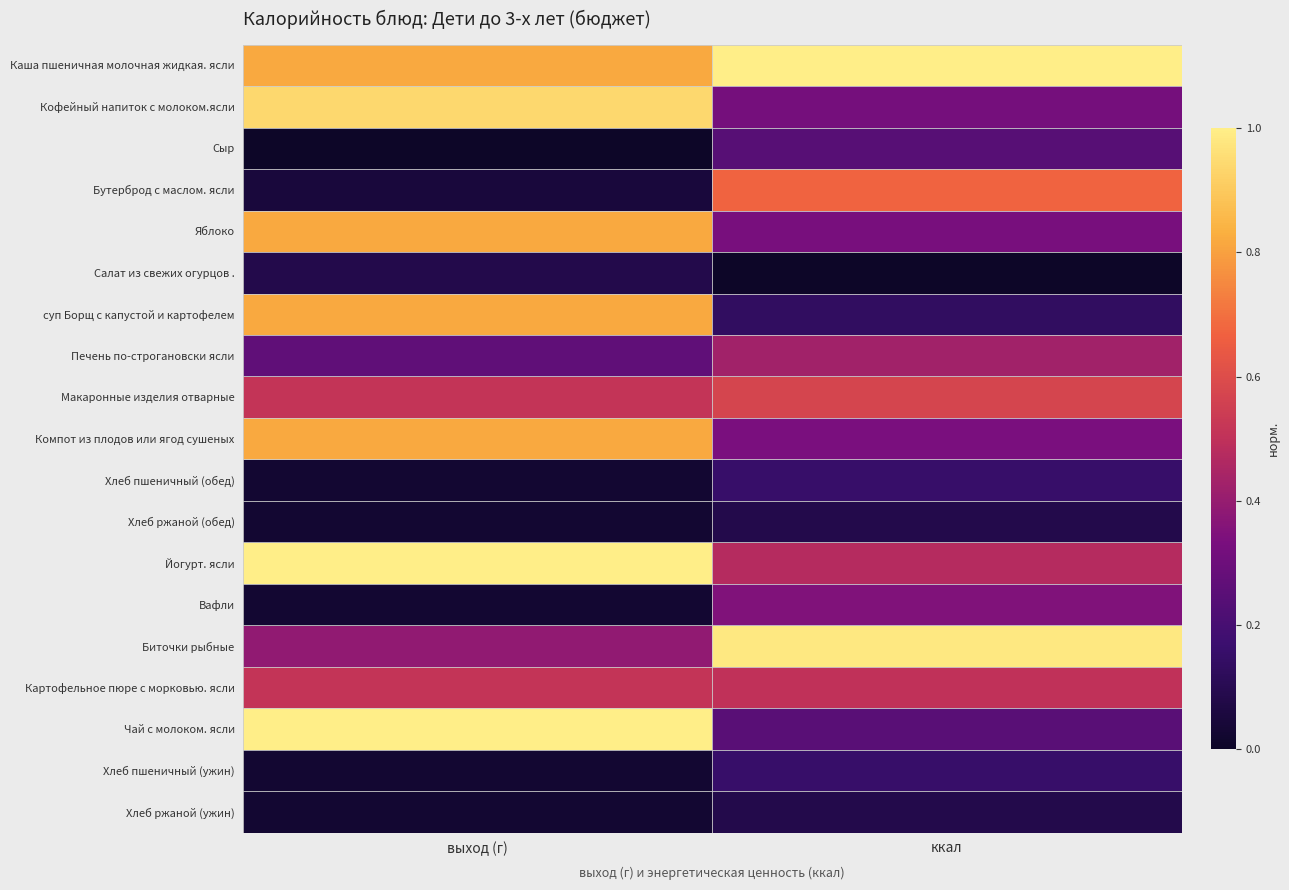

At how many categories does at least one series exceed 0?

2